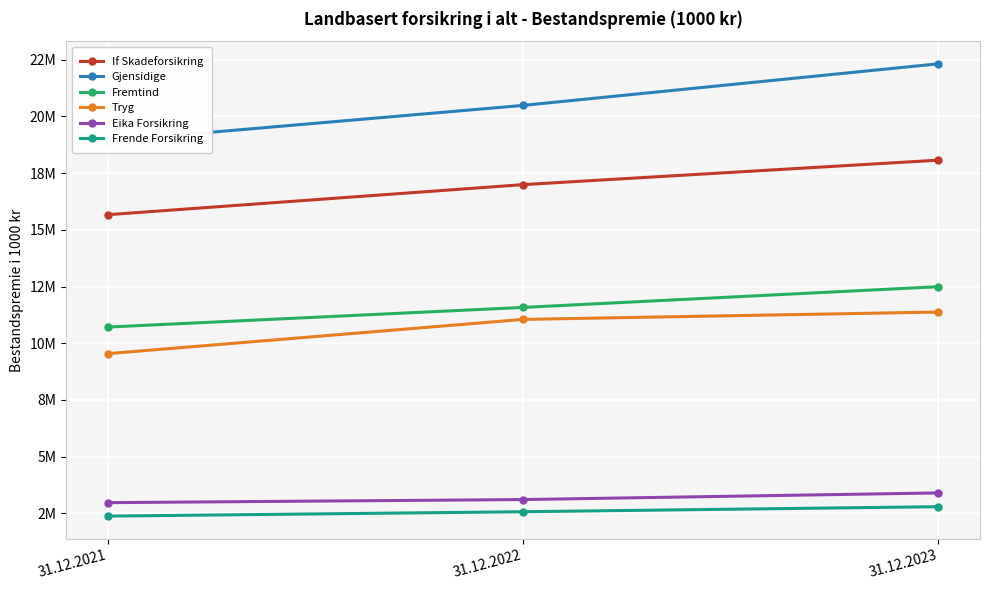

List the labels in order of Gjensidige value, smallest first.

31.12.2021, 31.12.2022, 31.12.2023